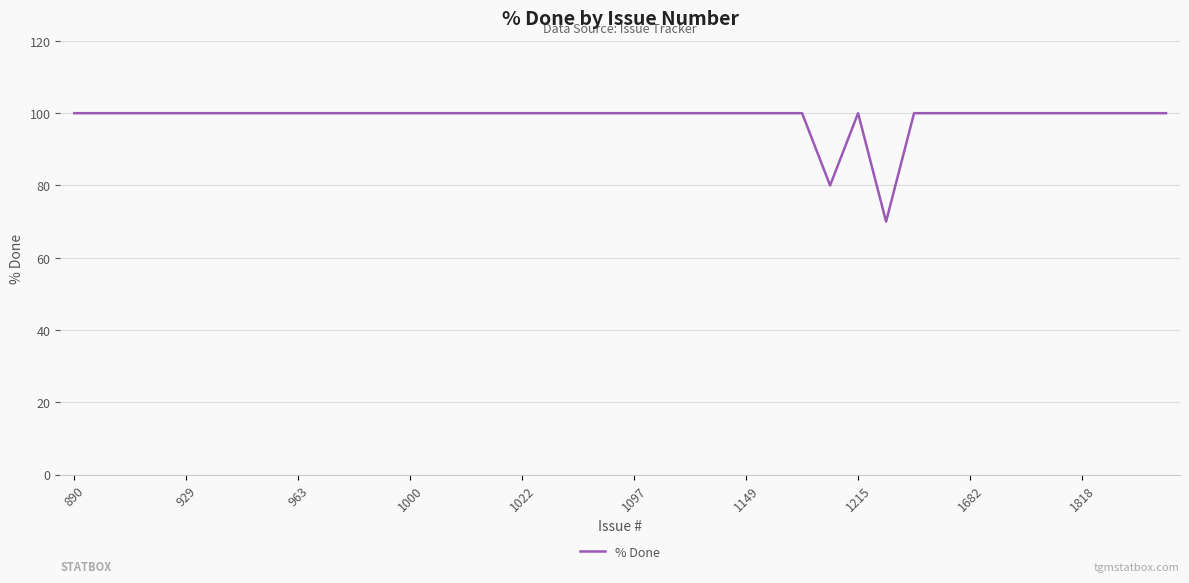

What is the average value?

99